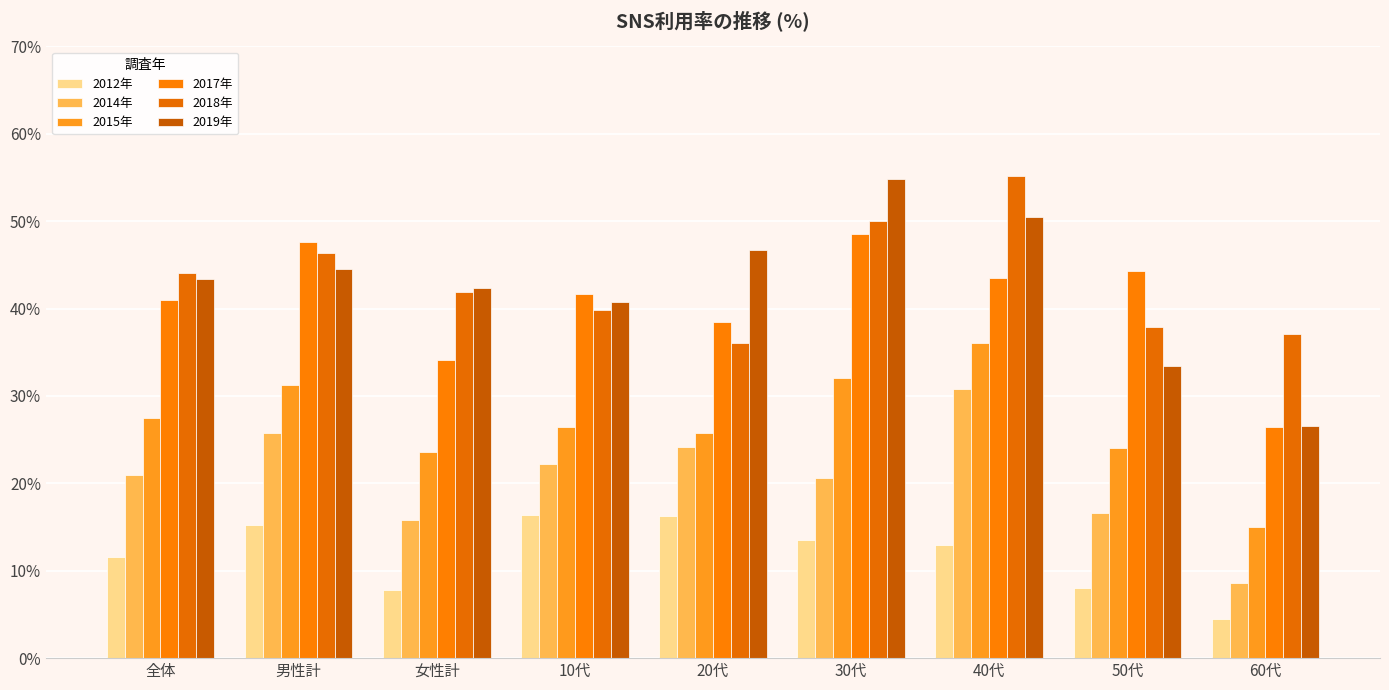

Rank the categories by 2012年 value from highest to lowest.

10代, 20代, 男性計, 30代, 40代, 全体, 50代, 女性計, 60代